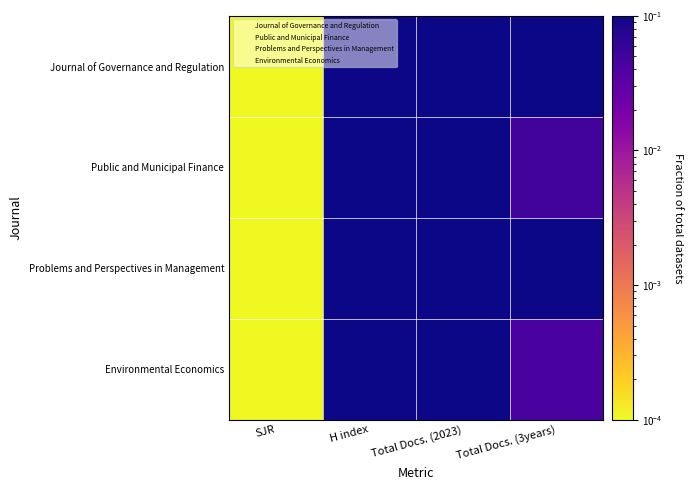

How many distinct data groups are displayed?

4